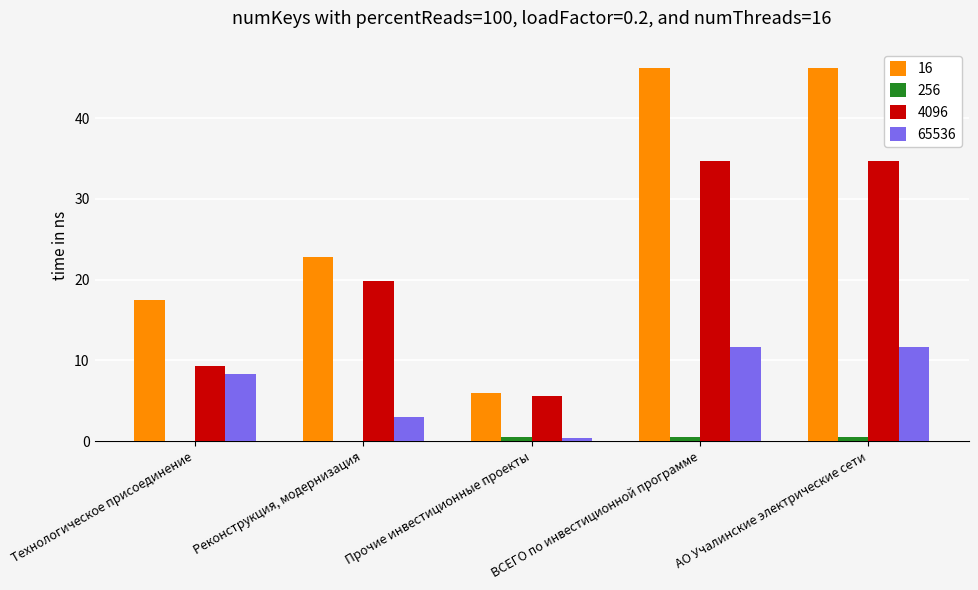

Where does the 16 series first go above 22?

Реконструкция, модернизация